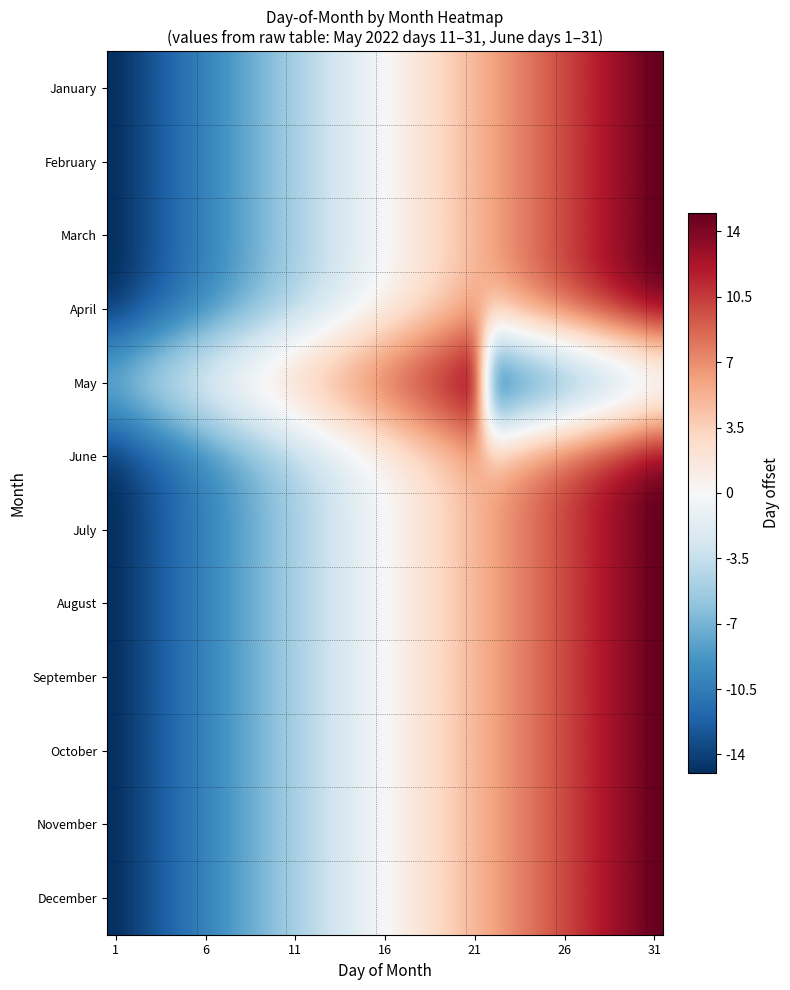

List the series in order of their peak value, lowest first.

January, February, March, April, May, June, July, August, September, October, November, December